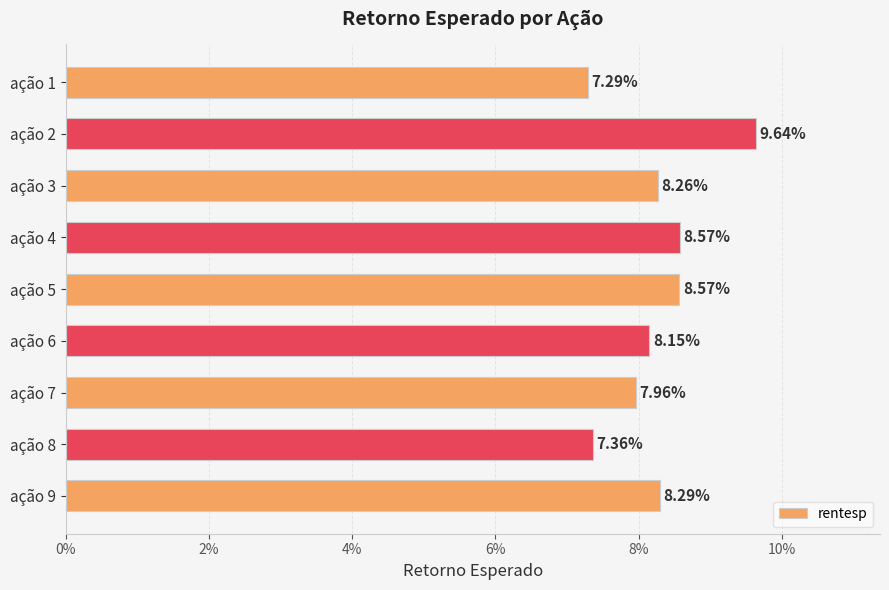

What is the sum of all values?

0.7